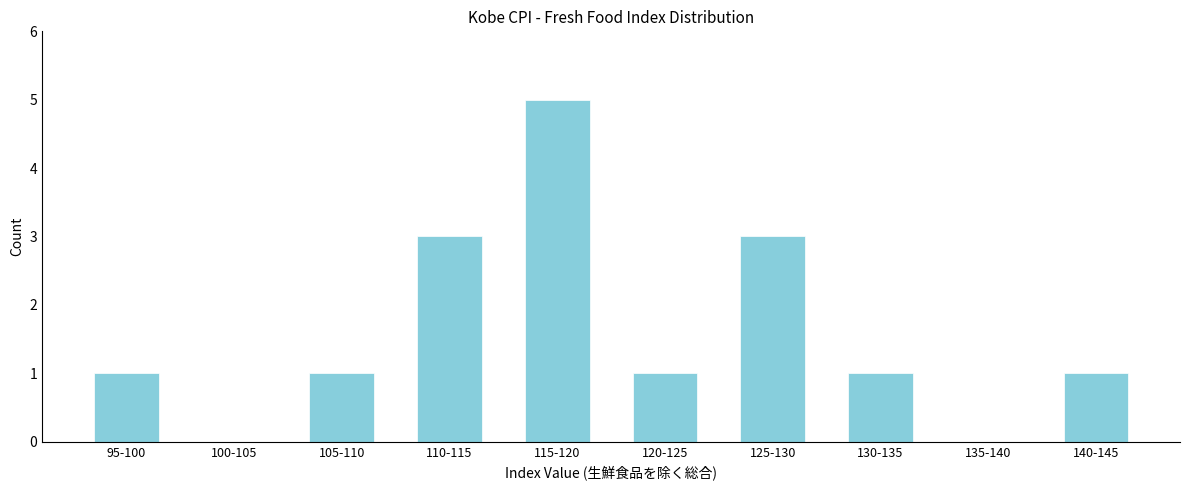

Reading right to left, what are all the values shown in this chart?

140-145=1	135-140=0	130-135=1	125-130=3	120-125=1	115-120=5	110-115=3	105-110=1	100-105=0	95-100=1